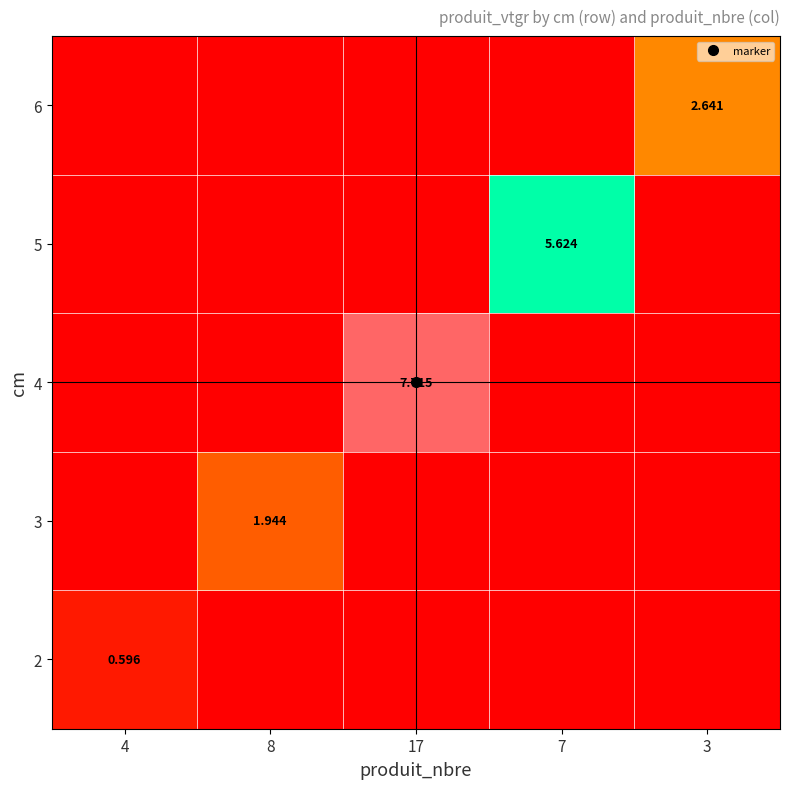

How many data points in 6 are above 0?

1